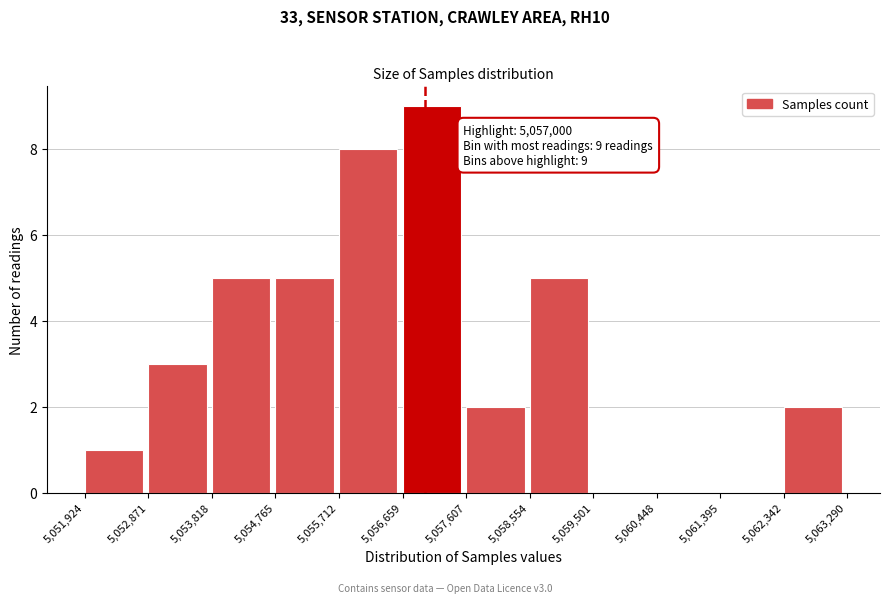

Over which range of the x-axis is the bar tallest?

5,056,659 to 5,057,607